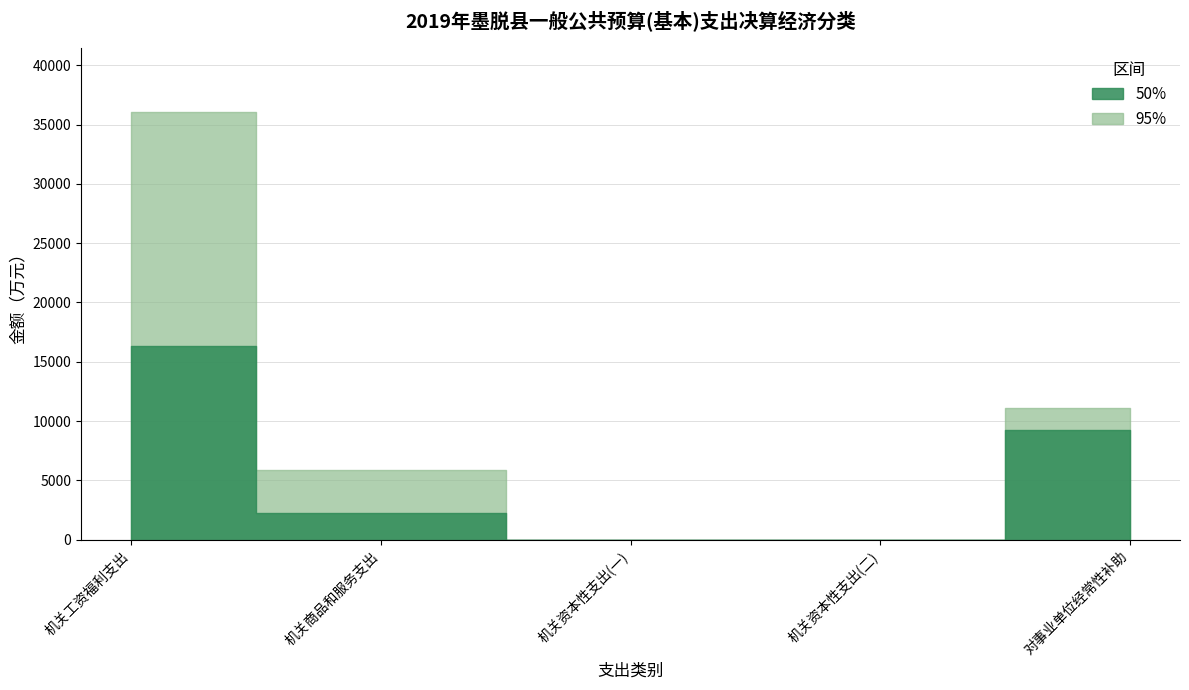

How many positive values does the 95% series have?

3